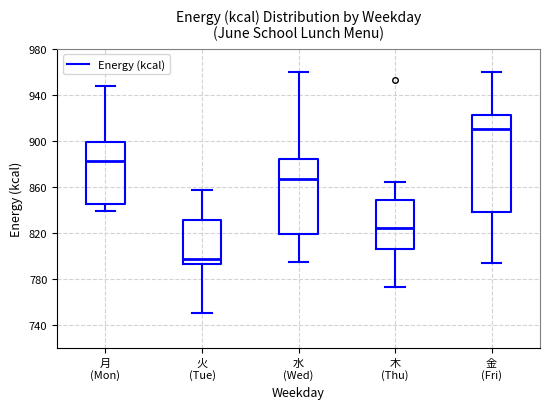

Where is the upper edge of the box for 水 (Wed) on the y-axis? The values are not printed on the chart, so give them approximately, as read against the axis.

885